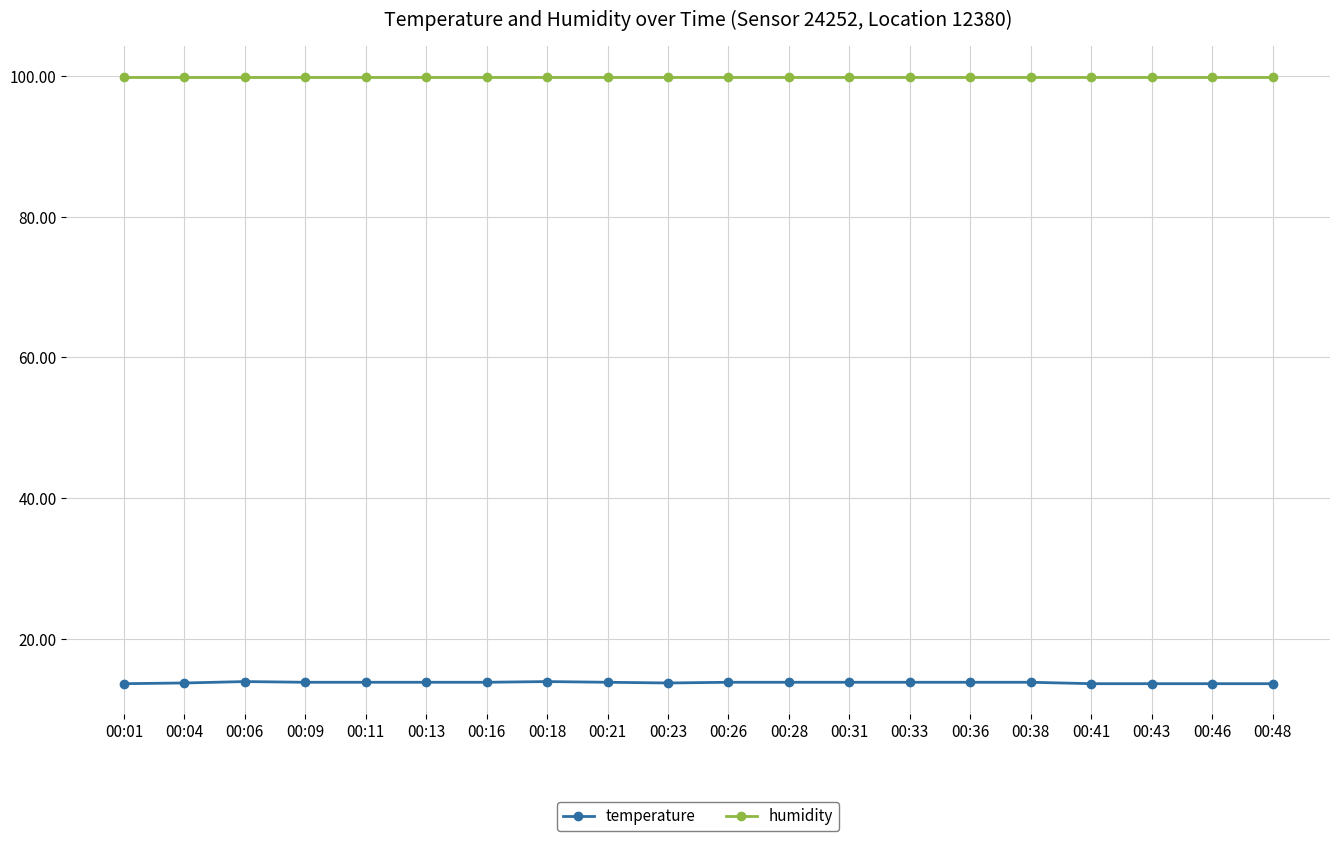

Rank the series by their maximum value, from highest to lowest.

humidity, temperature